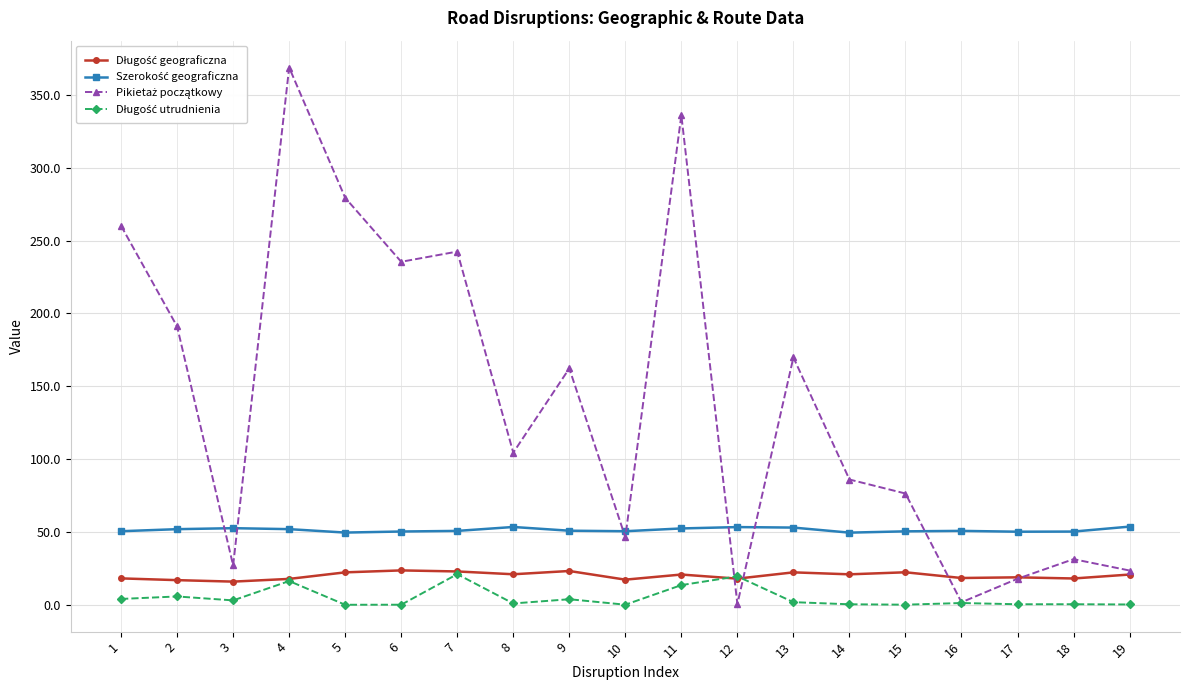

Does the chart display data point markers on the line(s)?

Yes